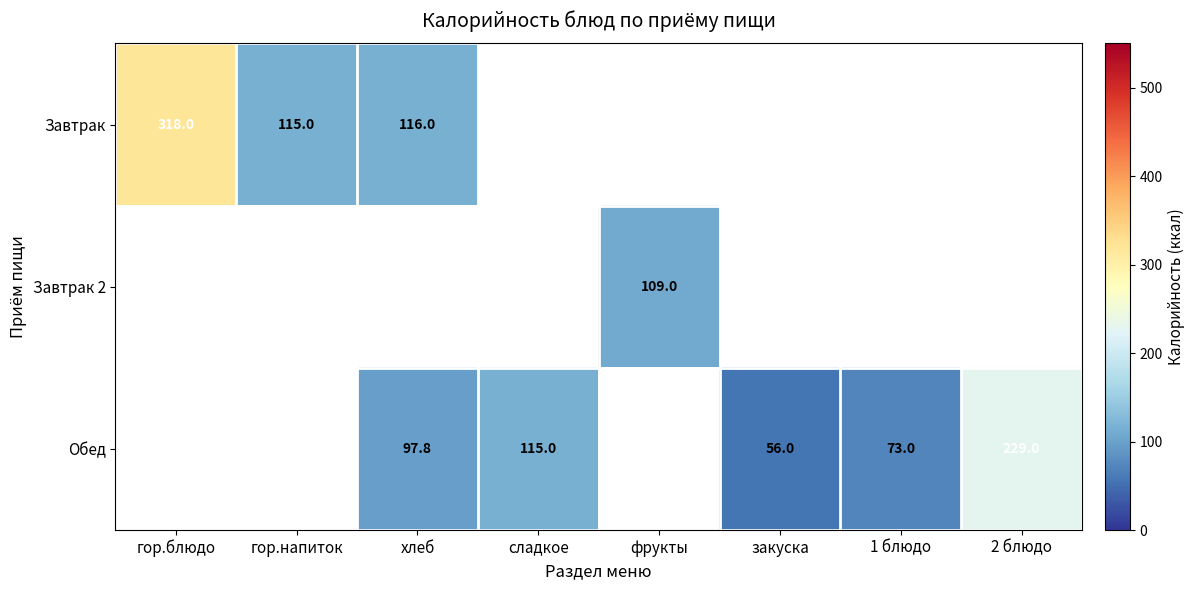

Is it true that Завтрак equals 318.0 at гор.блюдо?

True